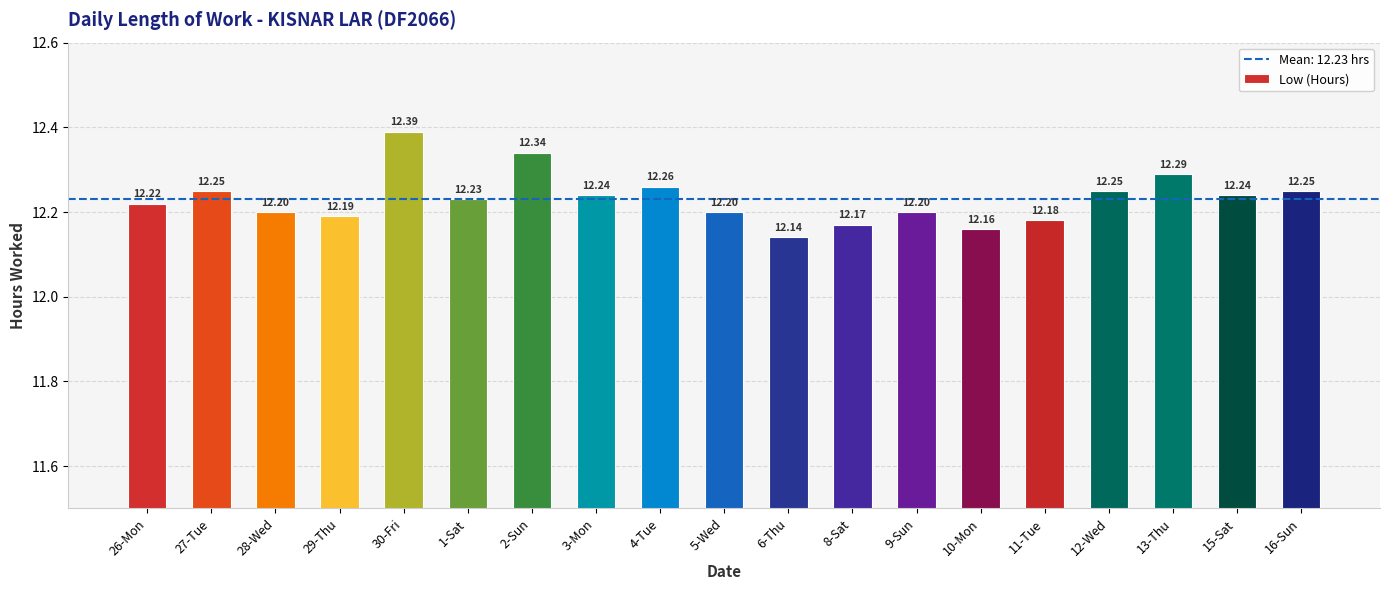

Are the bars grouped side by side (vs. stacked)?

No